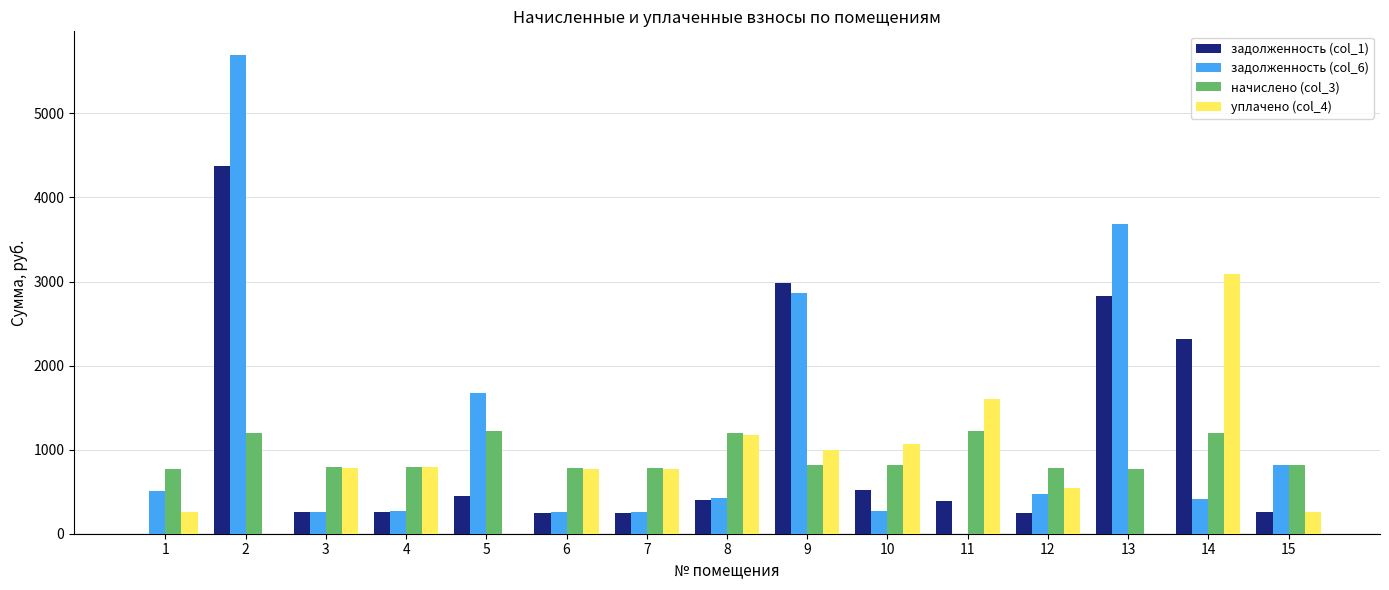

Does the chart contain stacked bars?

No